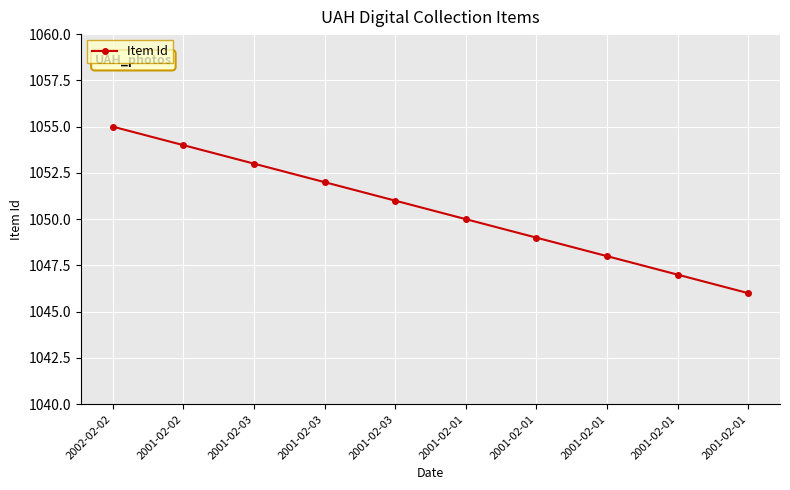

Rank the categories by value from highest to lowest.

2002-02-02, 2001-02-02, 2001-02-03, 2001-02-03, 2001-02-03, 2001-02-01, 2001-02-01, 2001-02-01, 2001-02-01, 2001-02-01